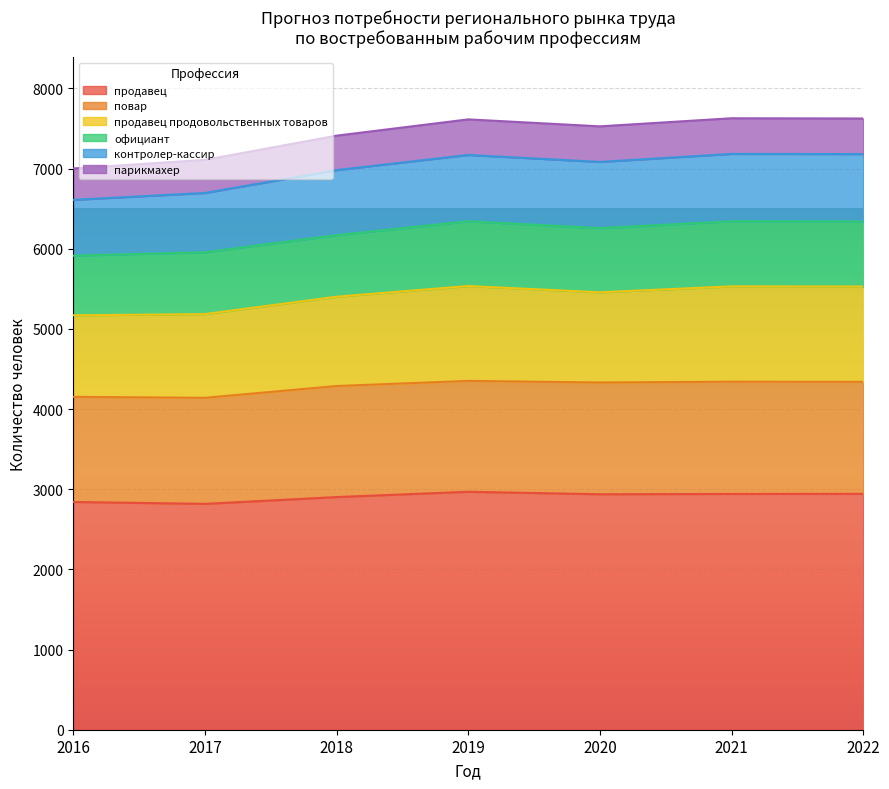

Is it true that продавец продовольственных товаров equals 1344 at 2017?

False